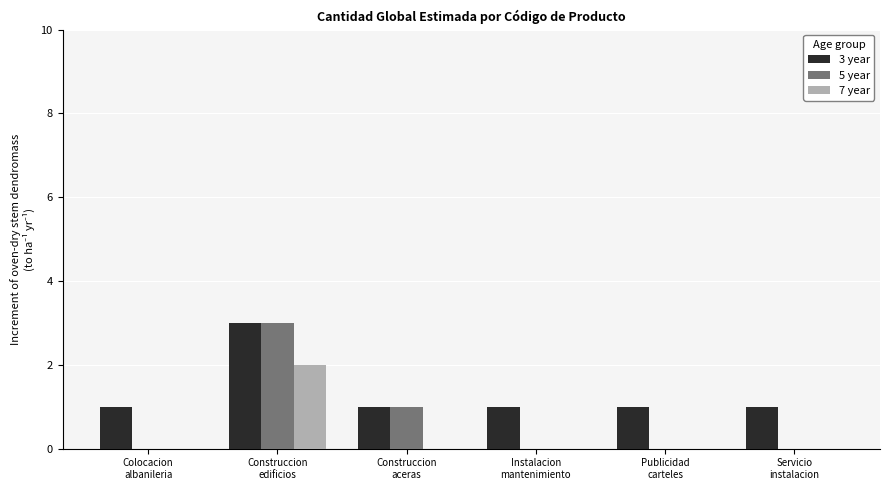

True or false: 7 year has a value of 1 at Construccion
aceras.

False